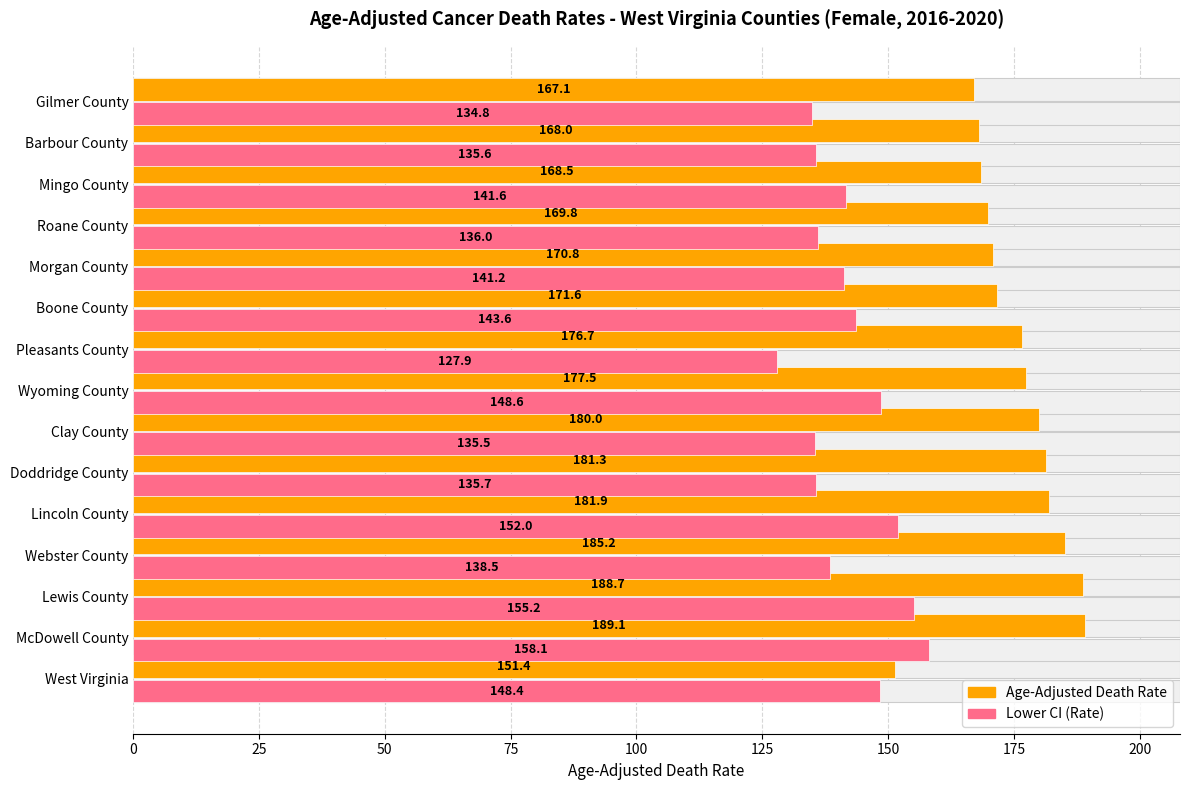

How many groups of bars are there?

15